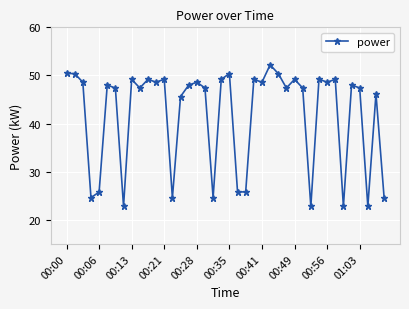

What is the minimum value shown in the chart?

22.8